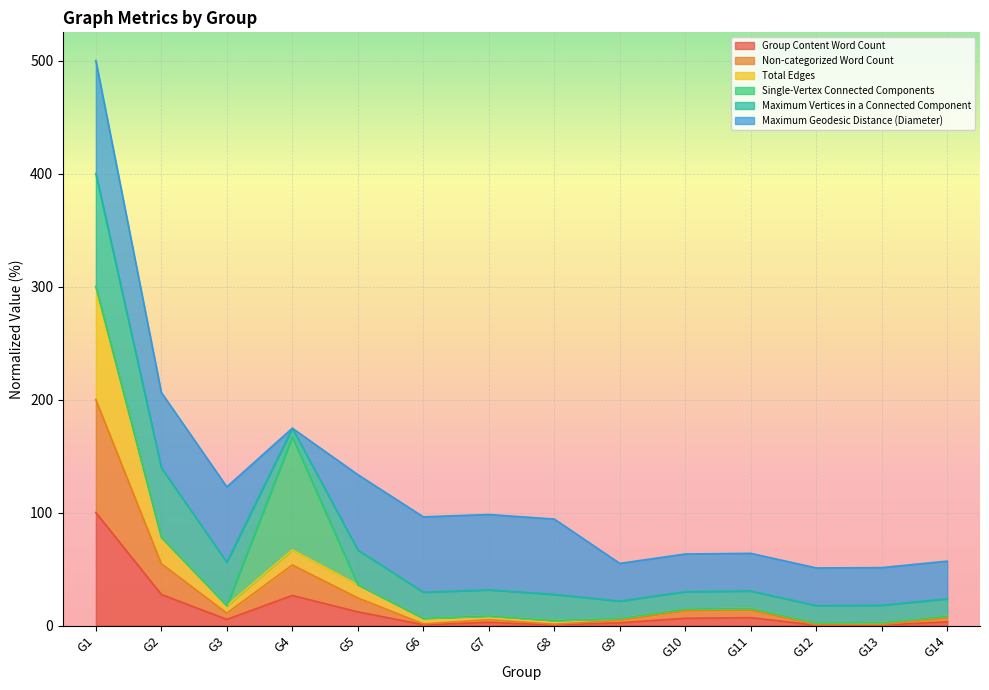

List the labels in order of Non-categorized Word Count value, smallest first.

G12, G13, G8, G6, G9, G7, G14, G3, G10, G11, G5, G4, G2, G1